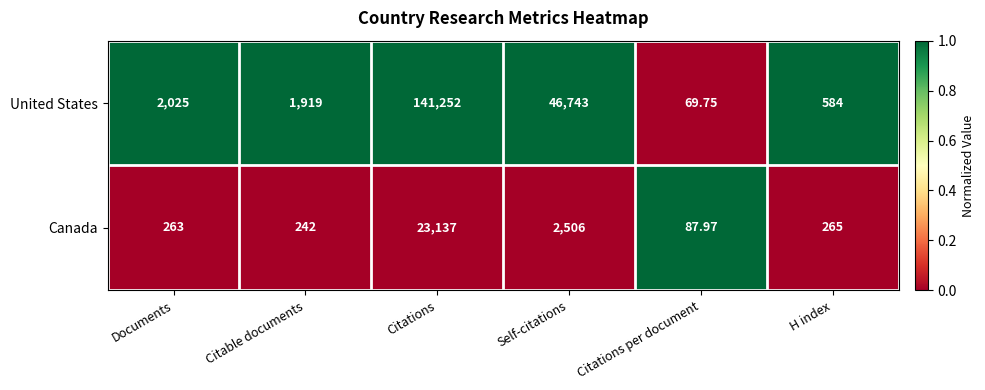

Which series changed the most between Citable documents and Self-citations?

United States